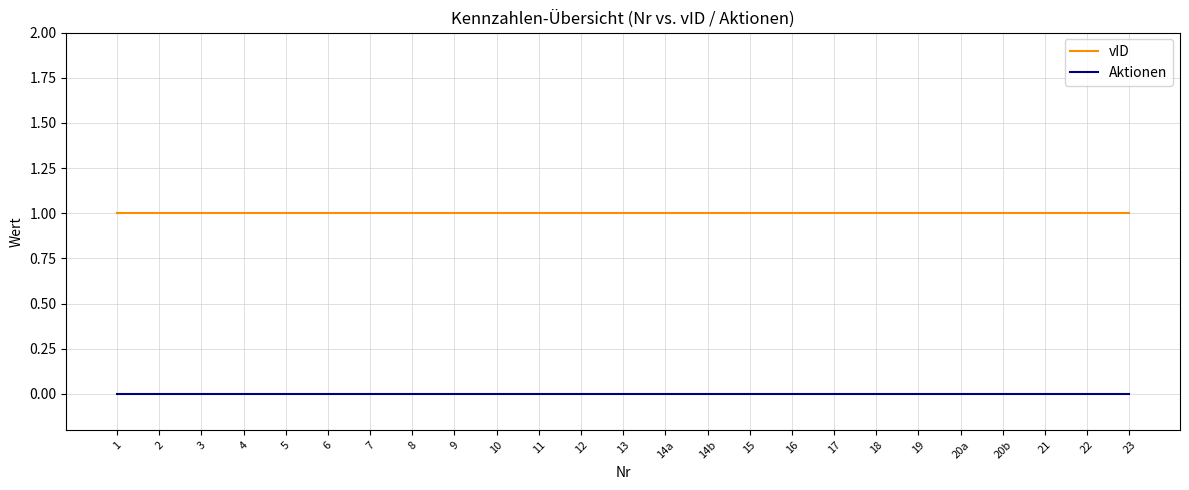

Is the value of Aktionen at 11 greater than the value of vID at 6?

No